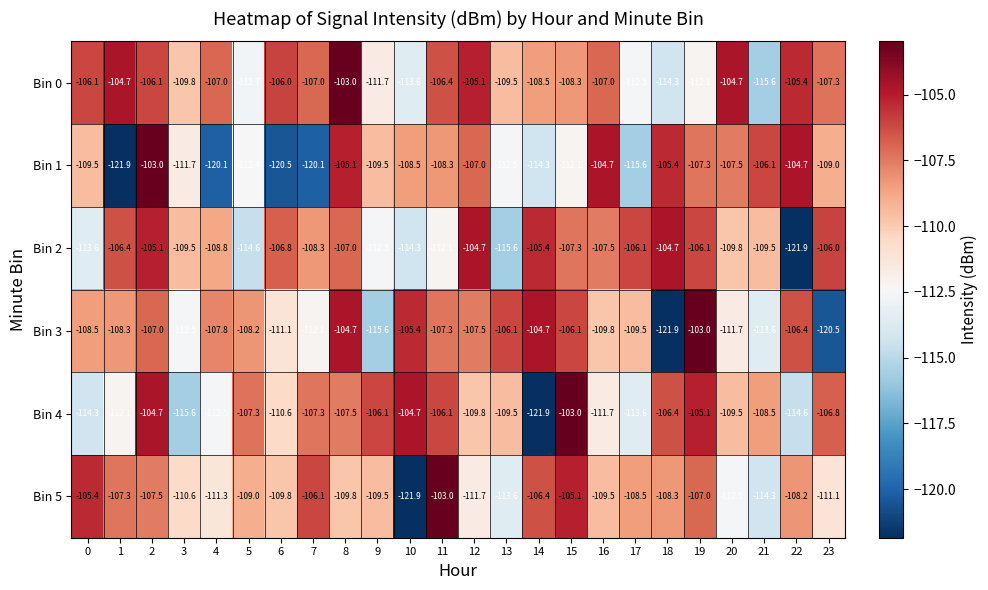

What is the highest value of the Bin 5 series?

-103.0